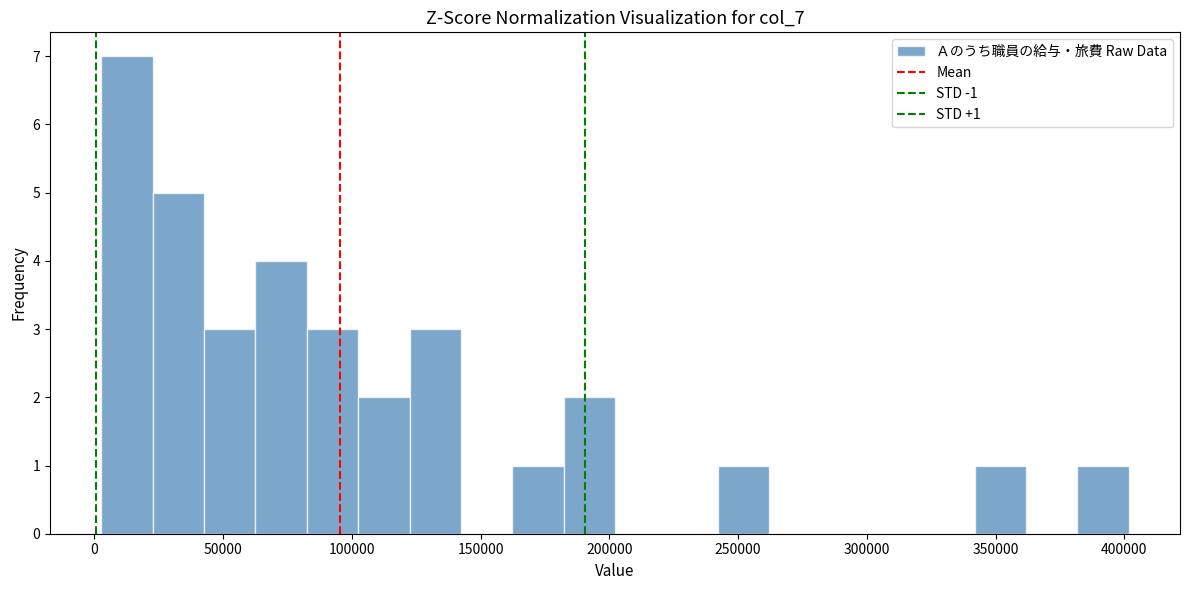

Read against the x-axis, roughly where is the centre of the tallest bar?

15000